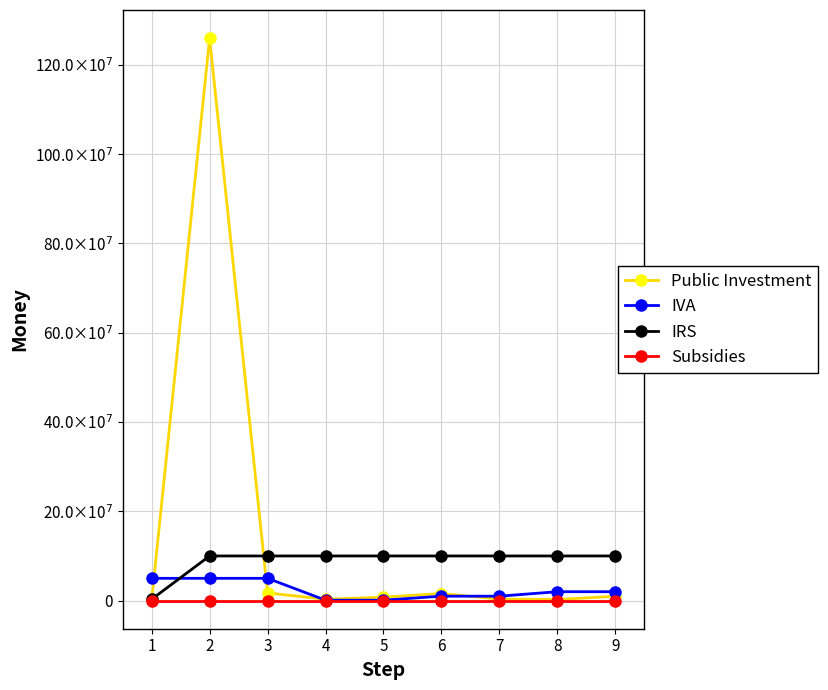

List the labels in order of Public Investment value, largest first.

2, 3, 6, 9, 5, 7, 4, 8, 1